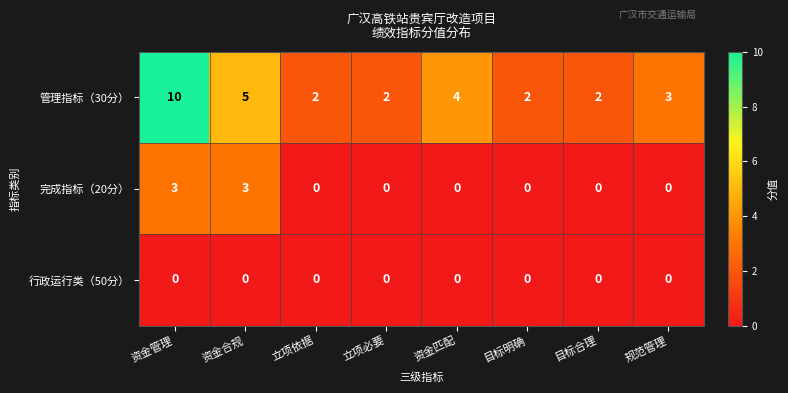

Which series has the largest total across all categories?

管理指标（30分）